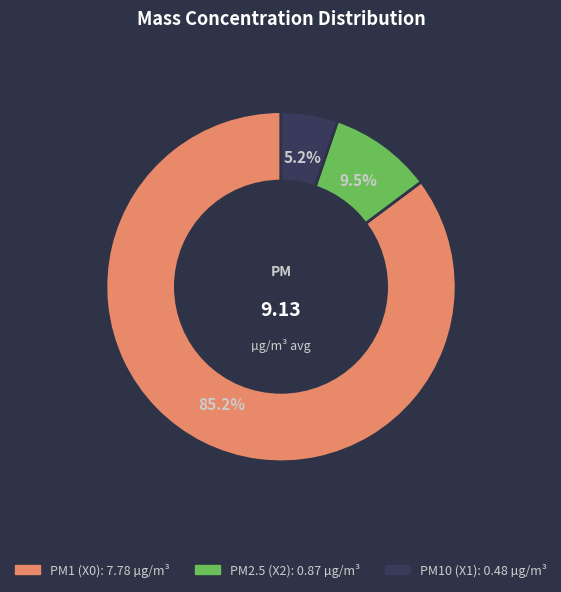

Is there any slice that represents more than half of the pie?

Yes